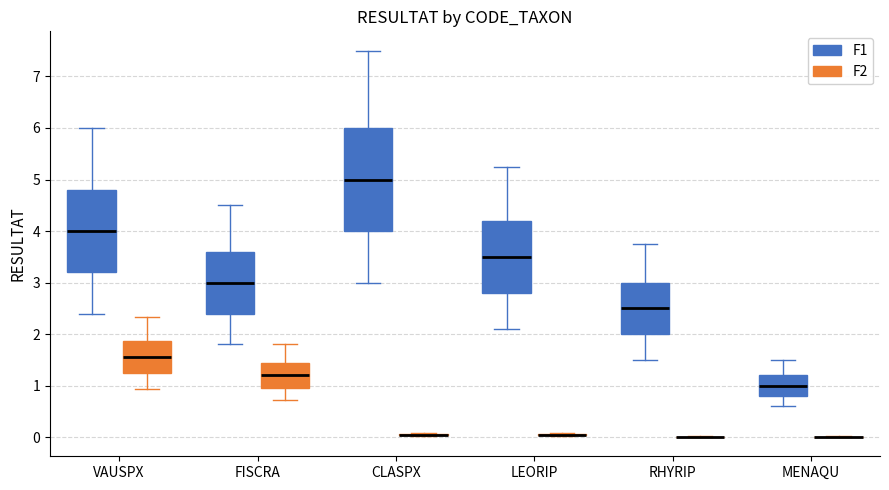

Reading left to right, transcribe this box plot: for each box, give where its median line is, the range the box spans, and where its two whiskers end, as read against the y-axis. The values are not printed on the chart, so give them approximately, as read against the axis.

VAUSPX (F1): median 4.0, box 3.2 to 4.8, whiskers 2.4 to 6.0
VAUSPX (F2): median 1.6, box 1.2 to 1.9, whiskers 0.9 to 2.3
FISCRA (F1): median 3.0, box 2.4 to 3.6, whiskers 1.8 to 4.5
FISCRA (F2): median 1.2, box 1.0 to 1.4, whiskers 0.7 to 1.8
CLASPX (F1): median 5.0, box 4.0 to 6.0, whiskers 3.0 to 7.5
CLASPX (F2): box collapsed to a line at 0.1, whiskers 0.0 to 0.1
LEORIP (F1): median 3.5, box 2.8 to 4.2, whiskers 2.1 to 5.3
LEORIP (F2): box collapsed to a line at 0.1, whiskers 0.0 to 0.1
RHYRIP (F1): median 2.5, box 2.0 to 3.0, whiskers 1.5 to 3.8
RHYRIP (F2): box collapsed to a line at 0.0, whiskers 0.0 to 0.0
MENAQU (F1): median 1.0, box 0.8 to 1.2, whiskers 0.6 to 1.5
MENAQU (F2): box collapsed to a line at 0.0, whiskers 0.0 to 0.0